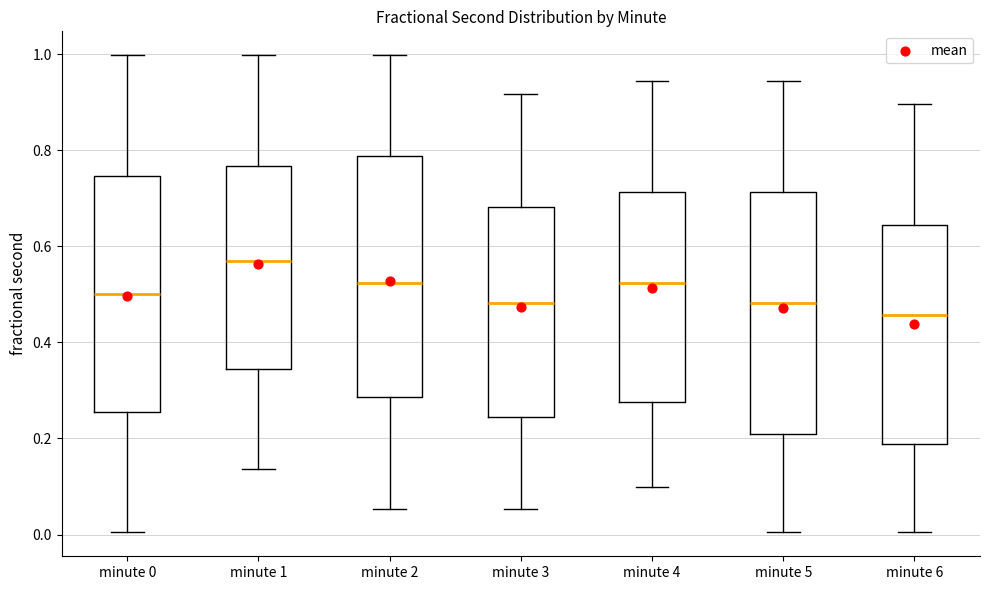

Where does the median line of the box for minute 5 sit on the y-axis? The values are not printed on the chart, so give them approximately, as read against the axis.

0.48